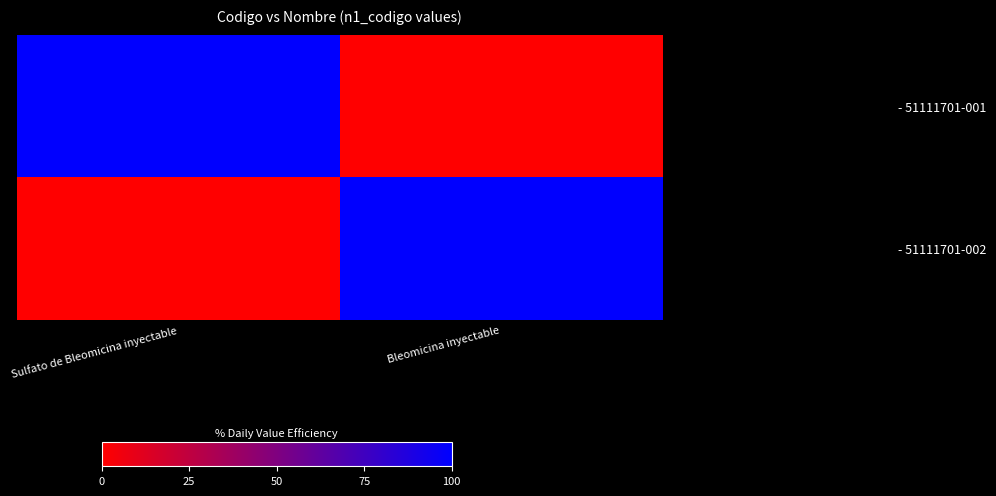

At which category is the sum across all series the highest?

Sulfato de Bleomicina inyectable